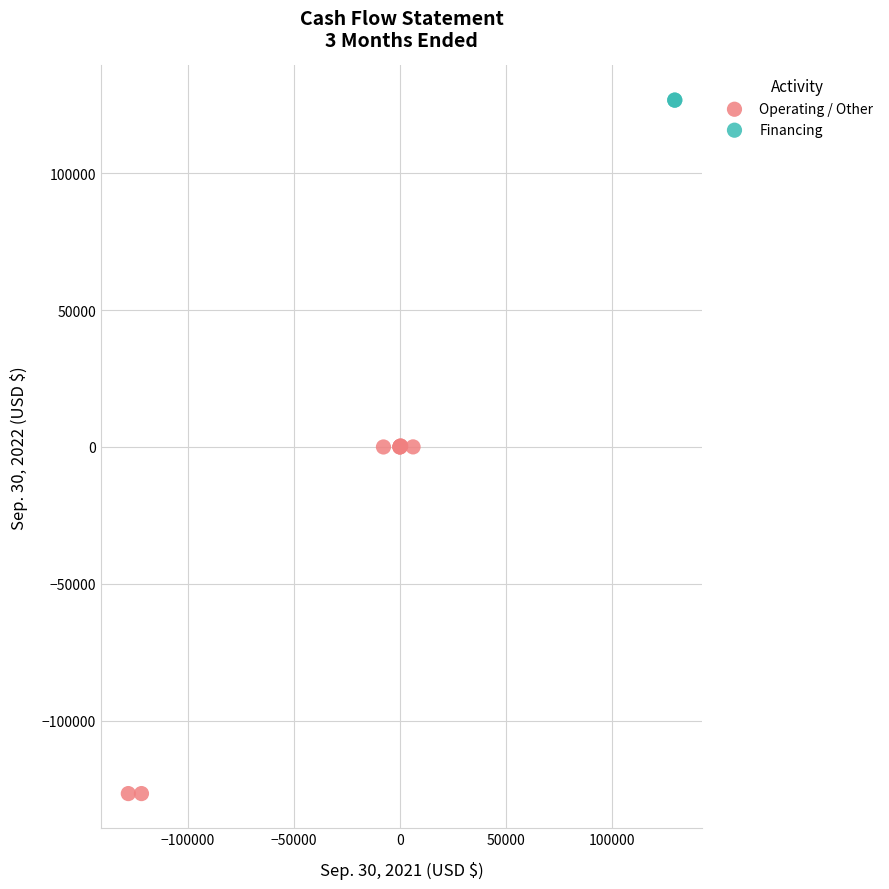

What are all the series names shown in the legend?

Operating / Other, Financing